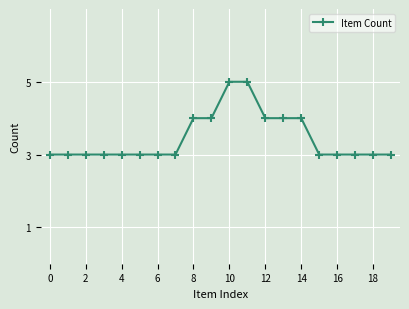

What is the smallest value displayed?

3